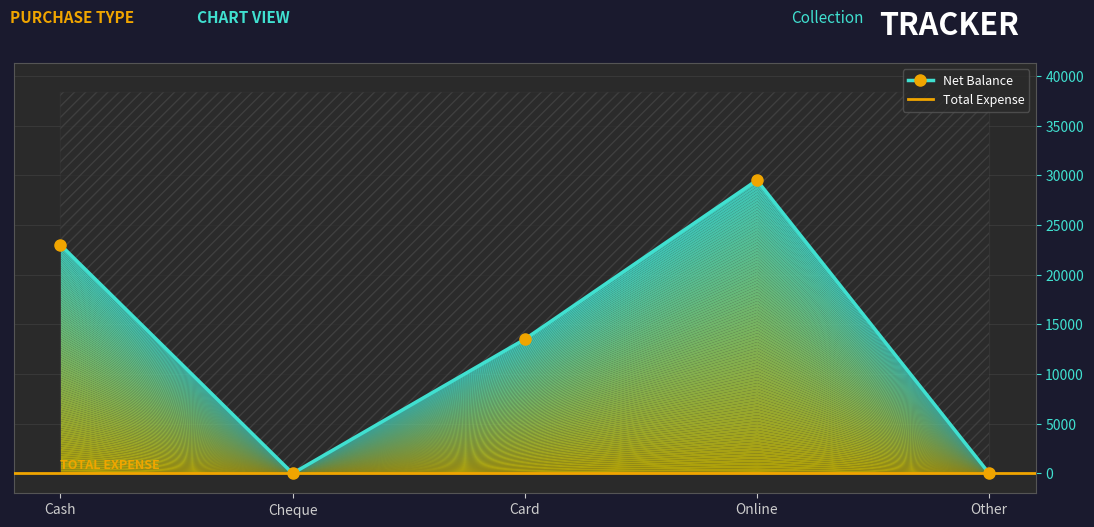

What is the greatest value displayed?

29500